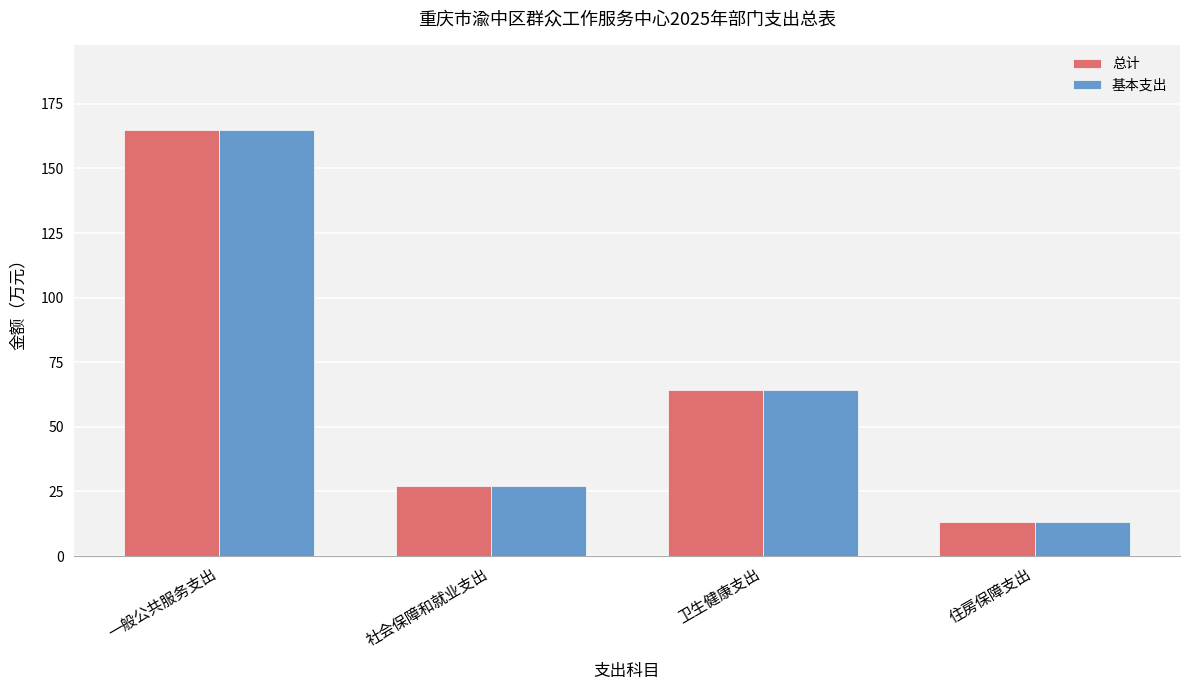

At which category is the sum across all series the highest?

一般公共服务支出